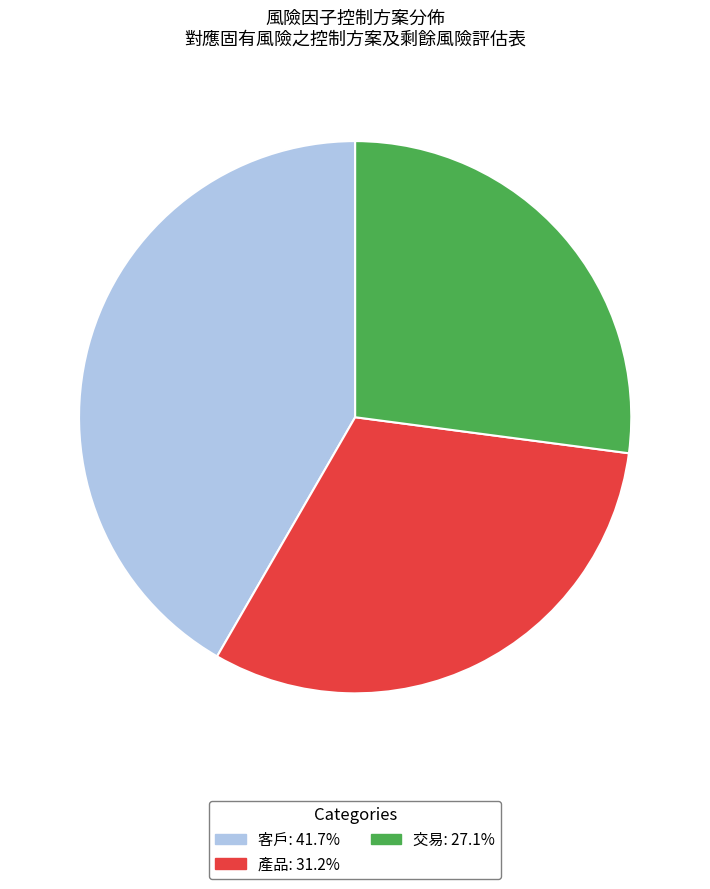

Which slice is the largest?

客戶